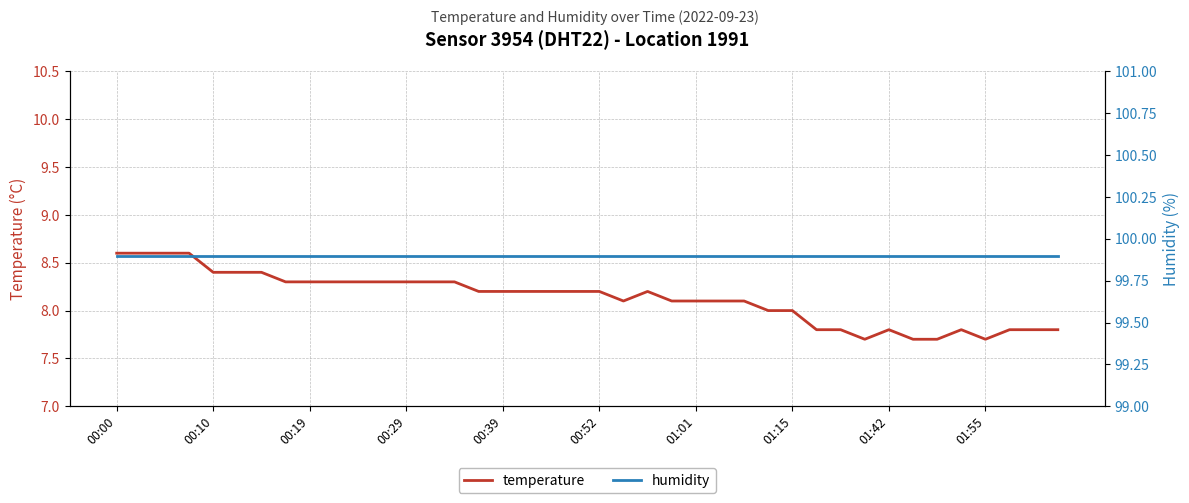

At how many categories does at least one series exceed 83?

40